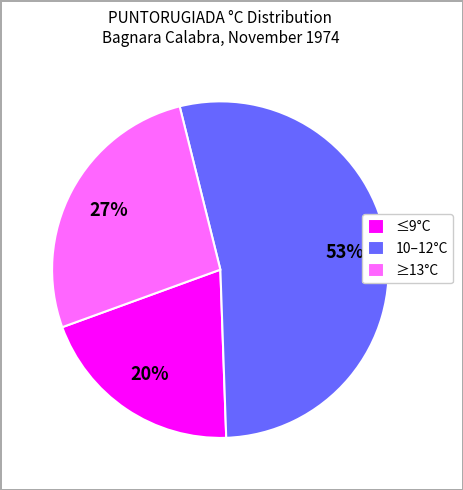

Is there a majority slice in this chart?

Yes